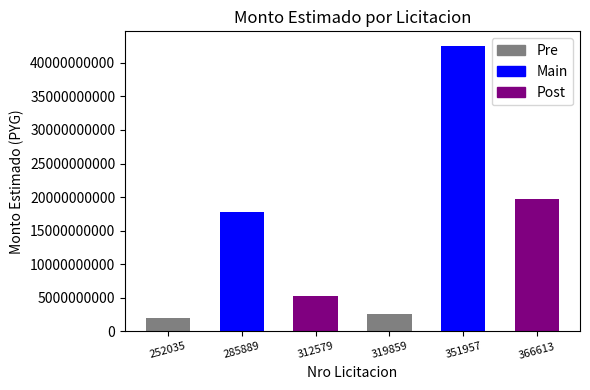

Rank the categories by value from lowest to highest.

252035, 319859, 312579, 285889, 366613, 351957